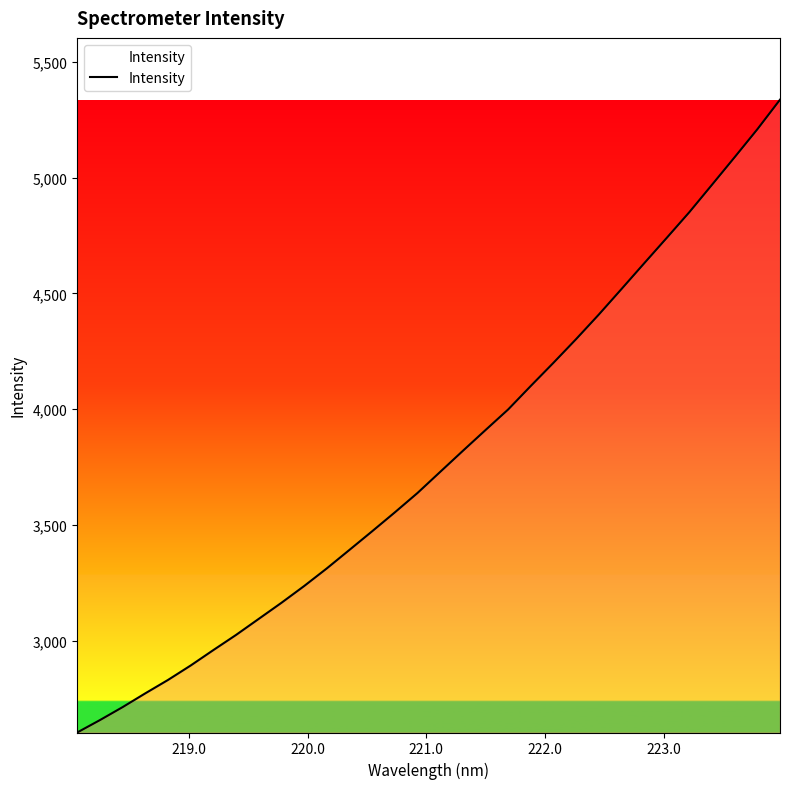

What is the average value?

3785.6